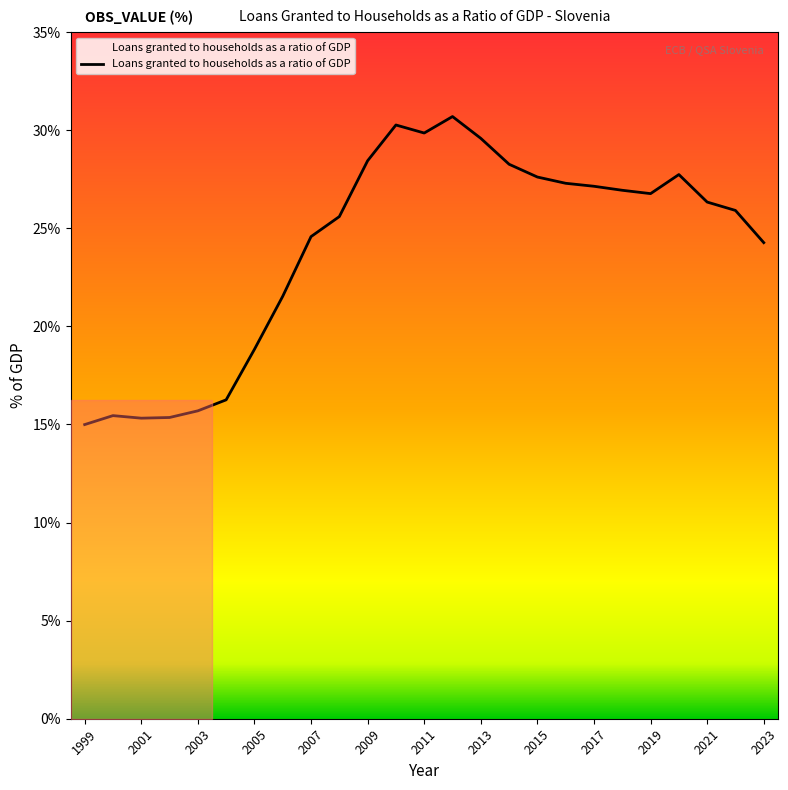

What is the greatest value displayed?

30.7